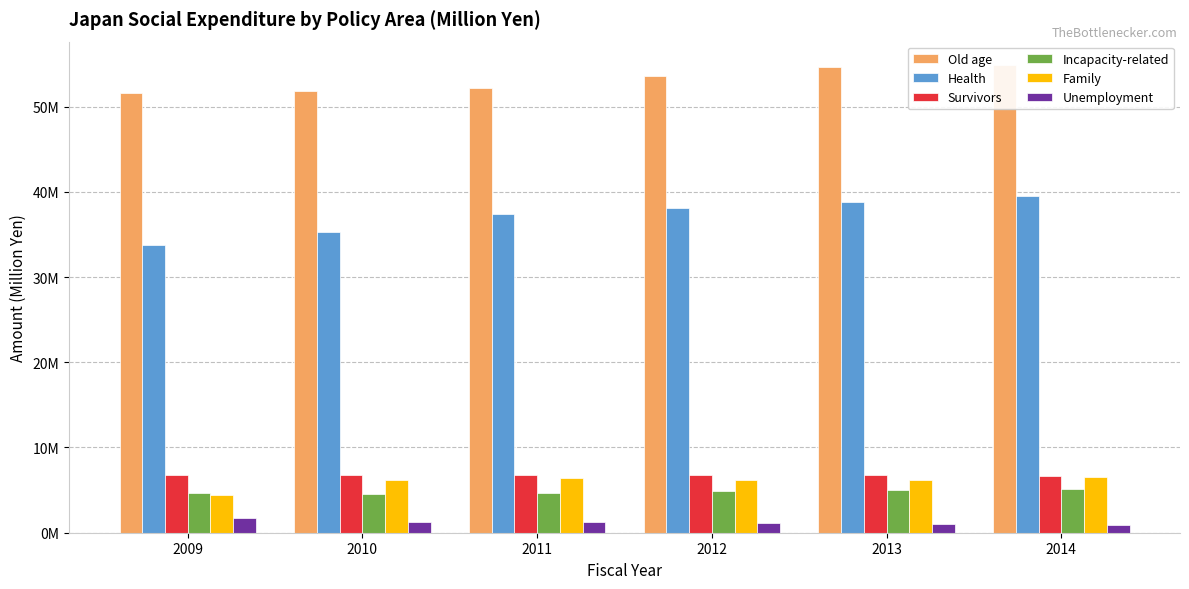

Is it true that Family equals 9064215.9 at 2010?

False